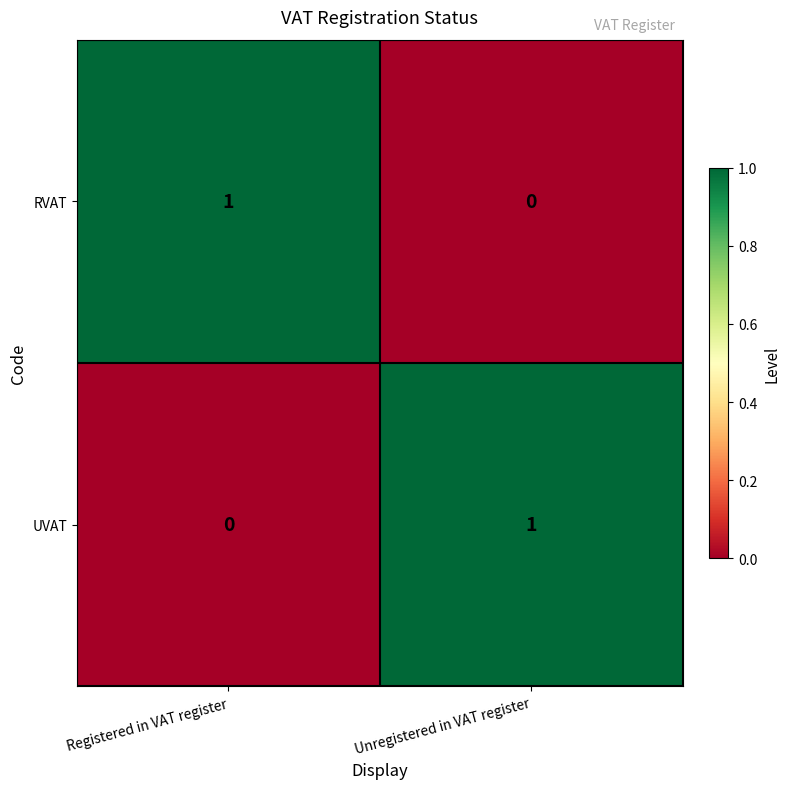

At Unregistered in VAT register, list the series in order from largest to smallest.

UVAT, RVAT